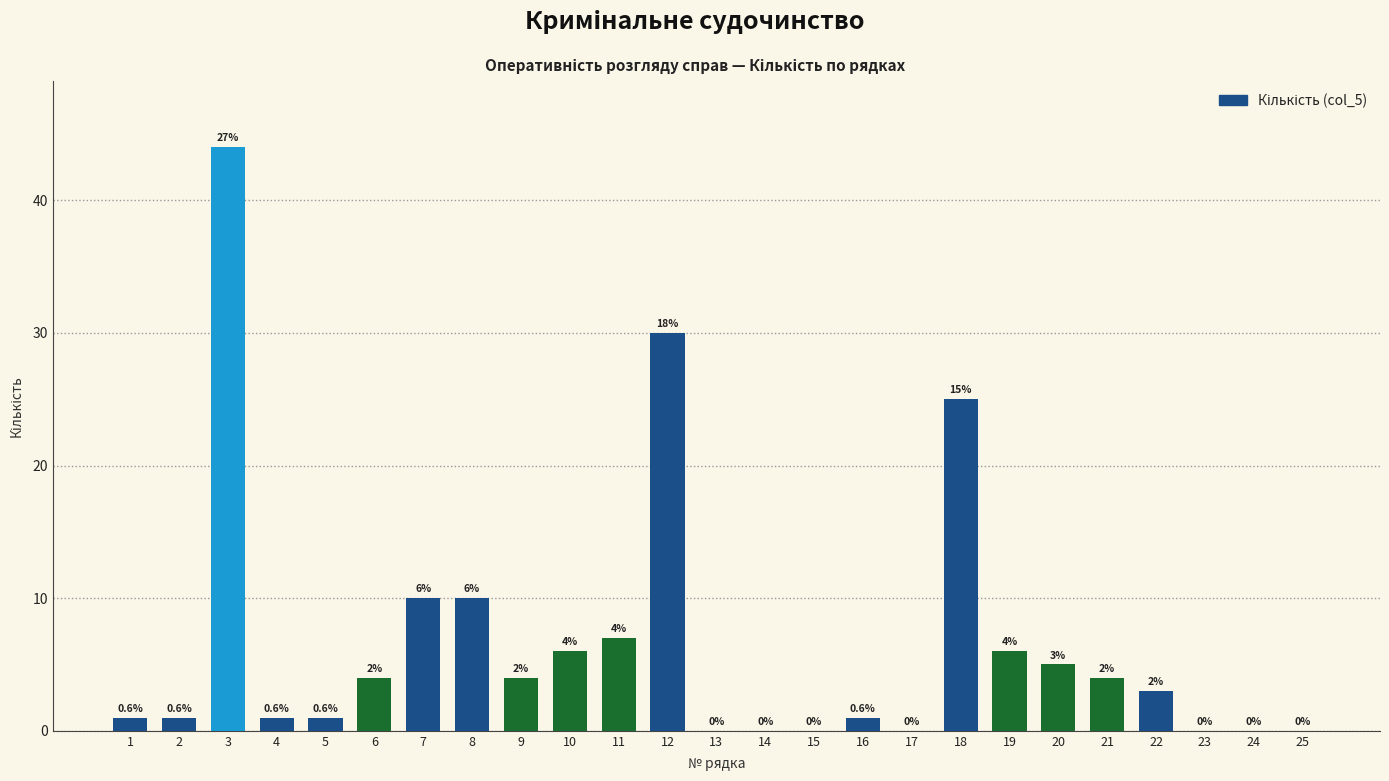

Reading left to right, list all the values displayed in this chart.

1=1	2=1	3=44	4=1	5=1	6=4	7=10	8=10	9=4	10=6	11=7	12=30	13=0	14=0	15=0	16=1	17=0	18=25	19=6	20=5	21=4	22=3	23=0	24=0	25=0